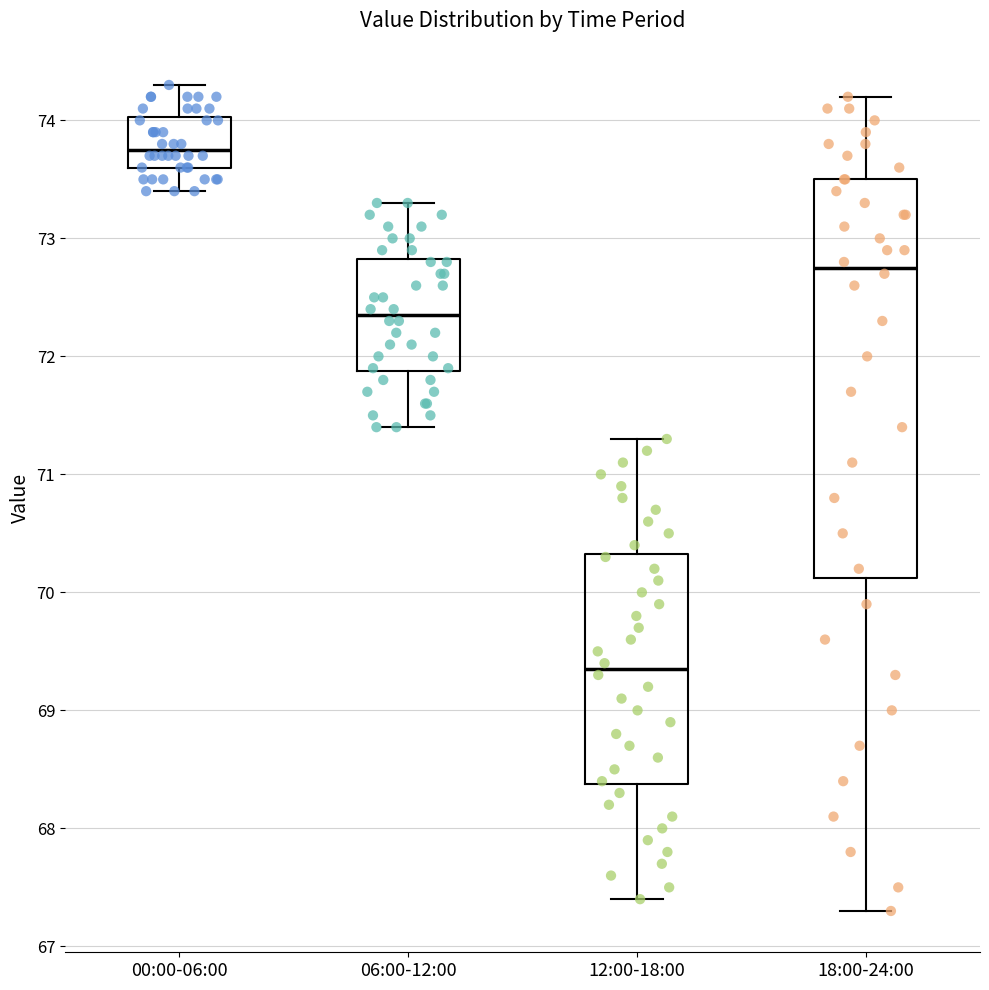

Which box's median line is the lowest?

12:00-18:00